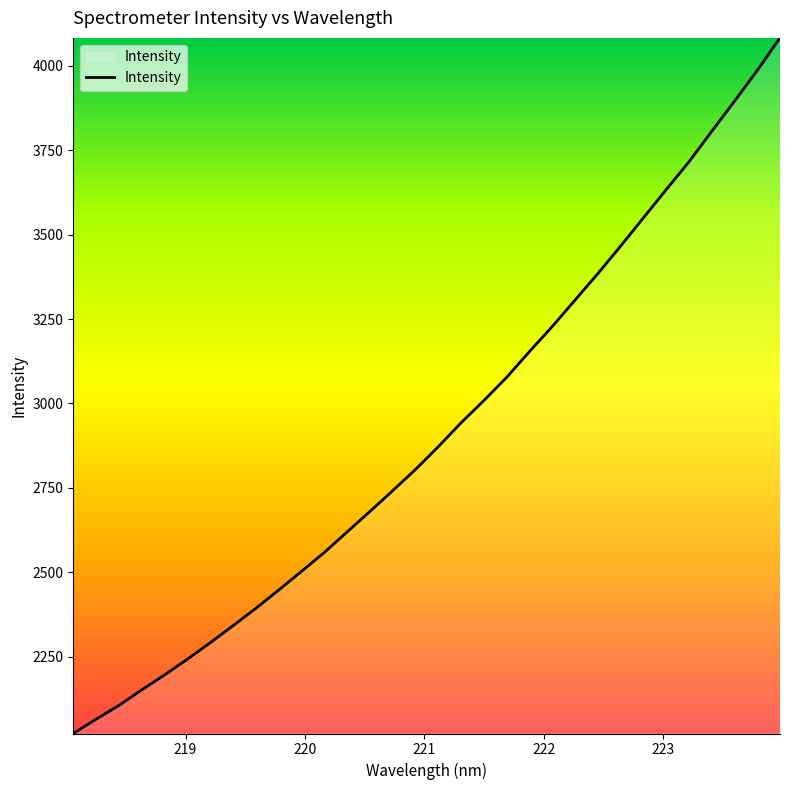

What is the greatest value displayed?

4082.4